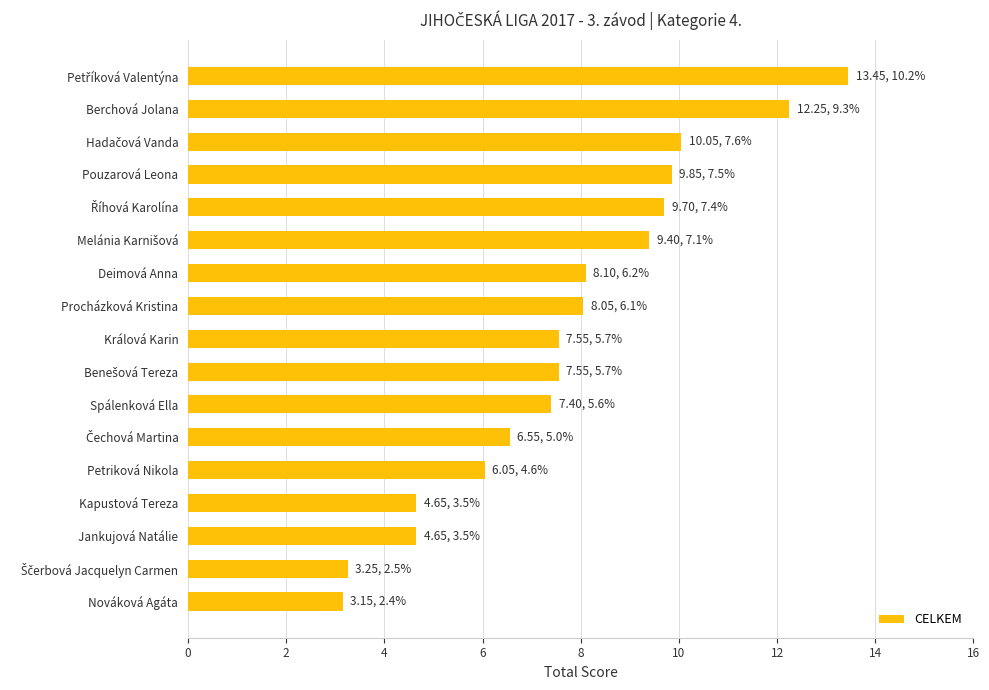

What is the label of the 15th bar from the top?

Jankujová Natálie